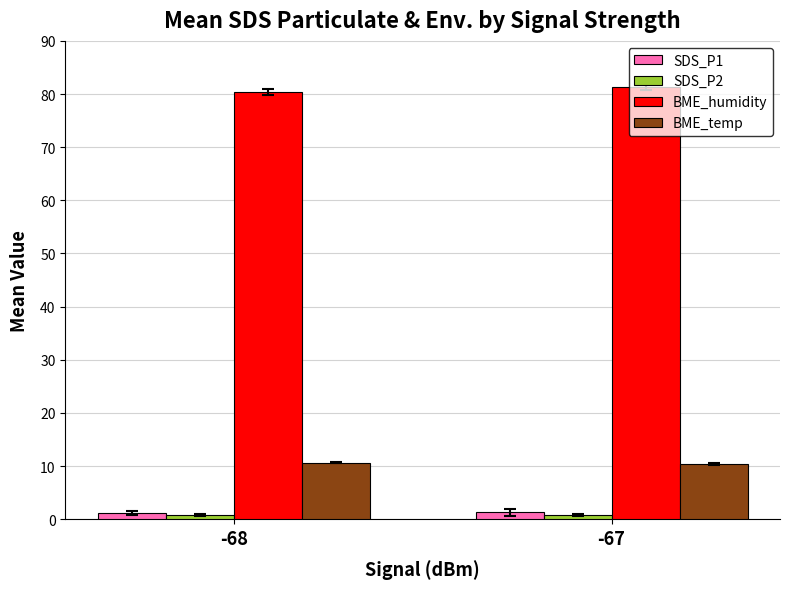

What is the highest value of the BME_humidity series?

81.4